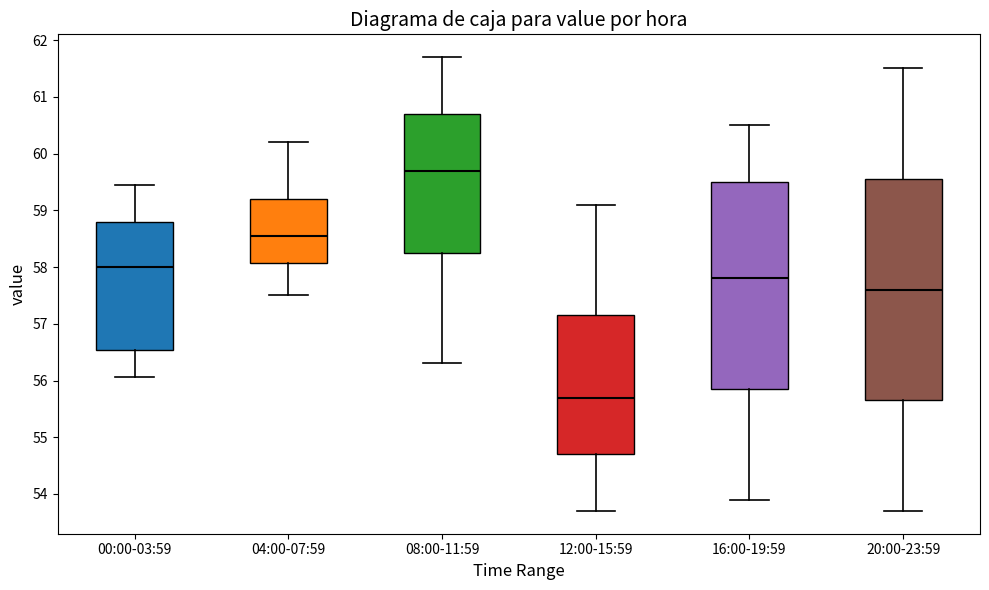

Comparing the boxes themselves (not the whiskers), which one is the tallest?

20:00-23:59